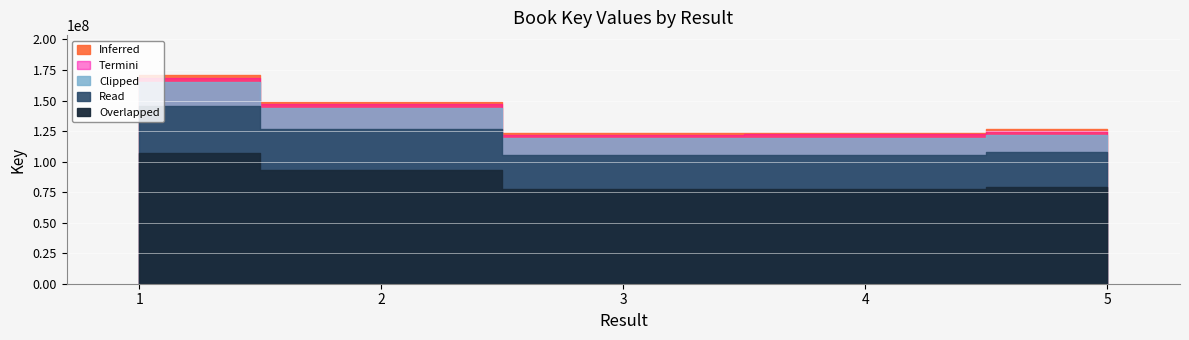

How many points are lower than both their immediate neighbors (excluding endpoints)?

1